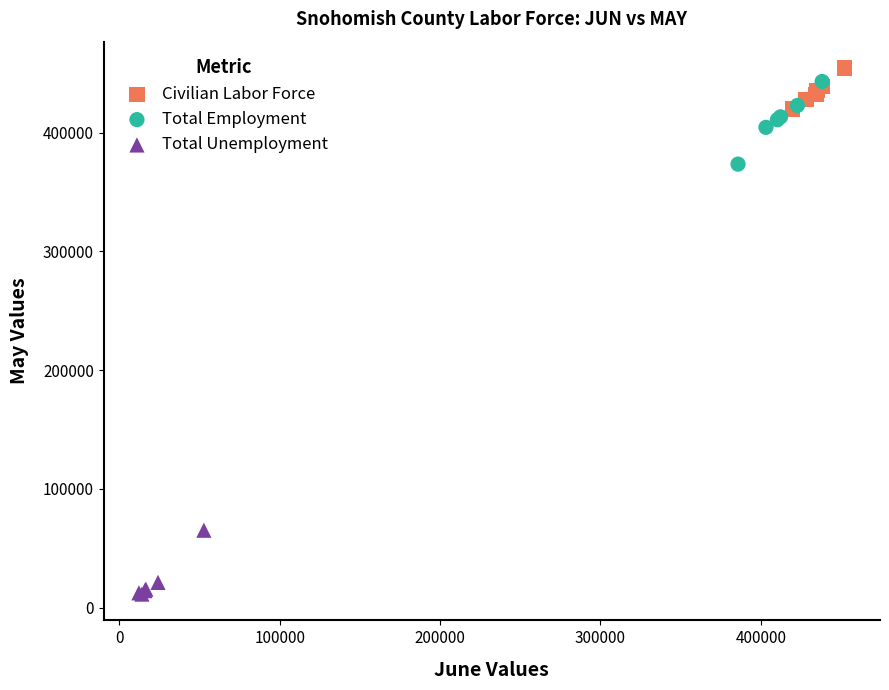

Which series has the widest spread of Y values?

Total Employment